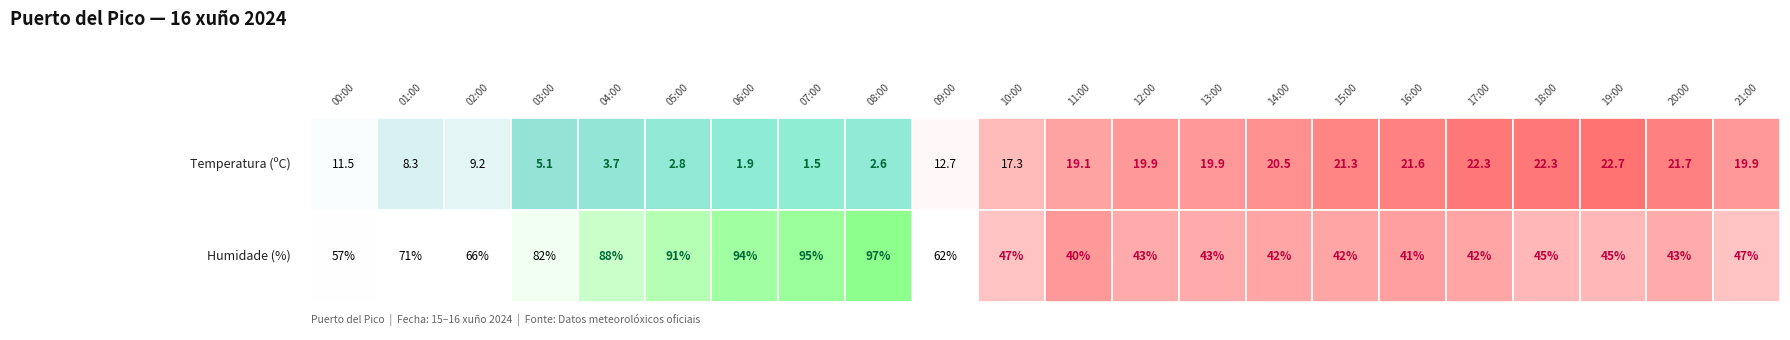

Reading left to right, extract all data points from this chart.

00:00: 11.5	57.0
01:00: 8.3	71.0
02:00: 9.2	66.0
03:00: 5.1	82.0
04:00: 3.7	88.0
05:00: 2.8	91.0
06:00: 1.9	94.0
07:00: 1.5	95.0
08:00: 2.6	97.0
09:00: 12.7	62.0
10:00: 17.3	47.0
11:00: 19.1	40.0
12:00: 19.9	43.0
13:00: 19.9	43.0
14:00: 20.5	42.0
15:00: 21.3	42.0
16:00: 21.6	41.0
17:00: 22.3	42.0
18:00: 22.3	45.0
19:00: 22.7	45.0
20:00: 21.7	43.0
21:00: 19.9	47.0